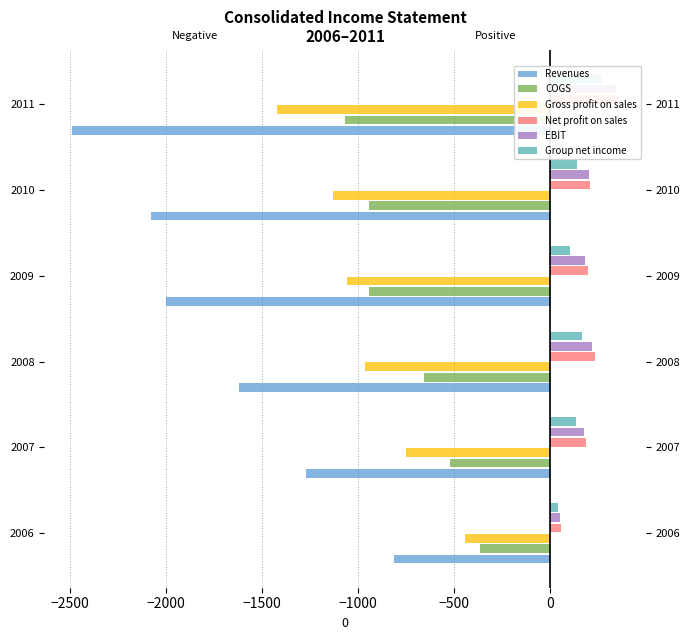

At how many categories does at least one series exceed -647?

6